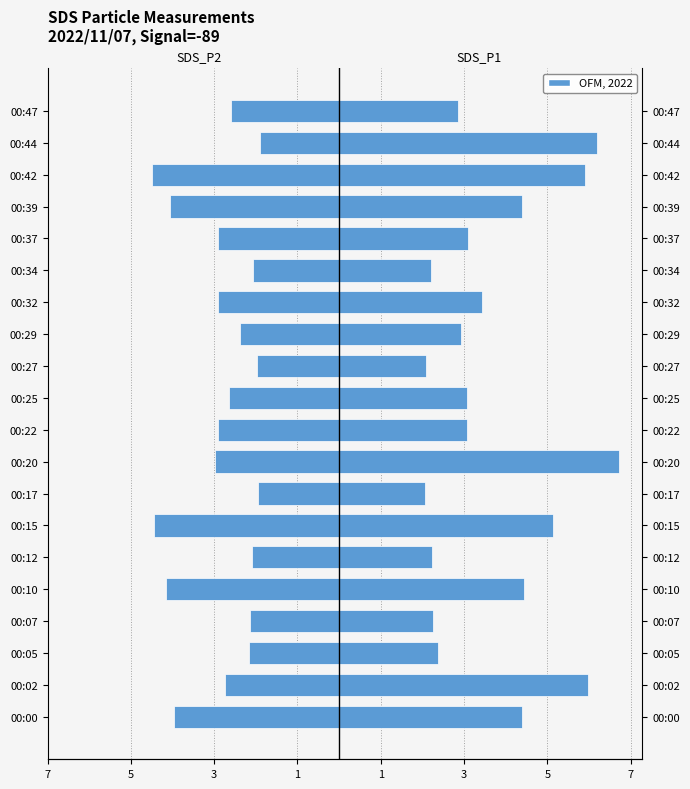

Between 00:02 and 00:37, which series saw the biggest shift?

SDS_P1